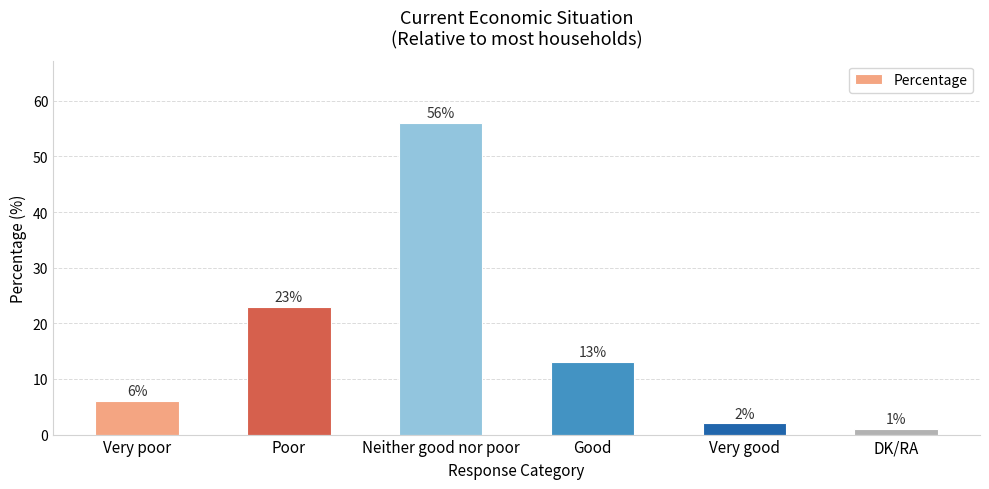

What position from the left is Very poor?

1